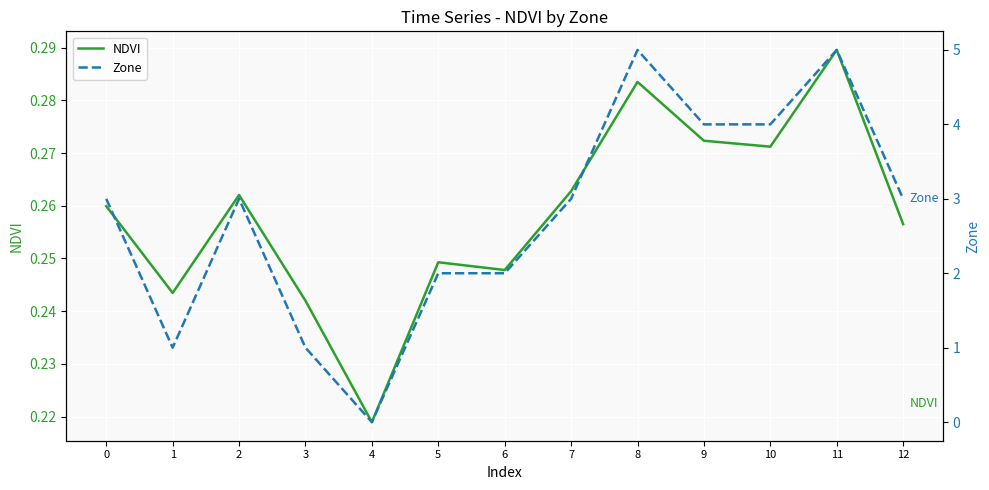

Does the chart display data point markers on the line(s)?

No